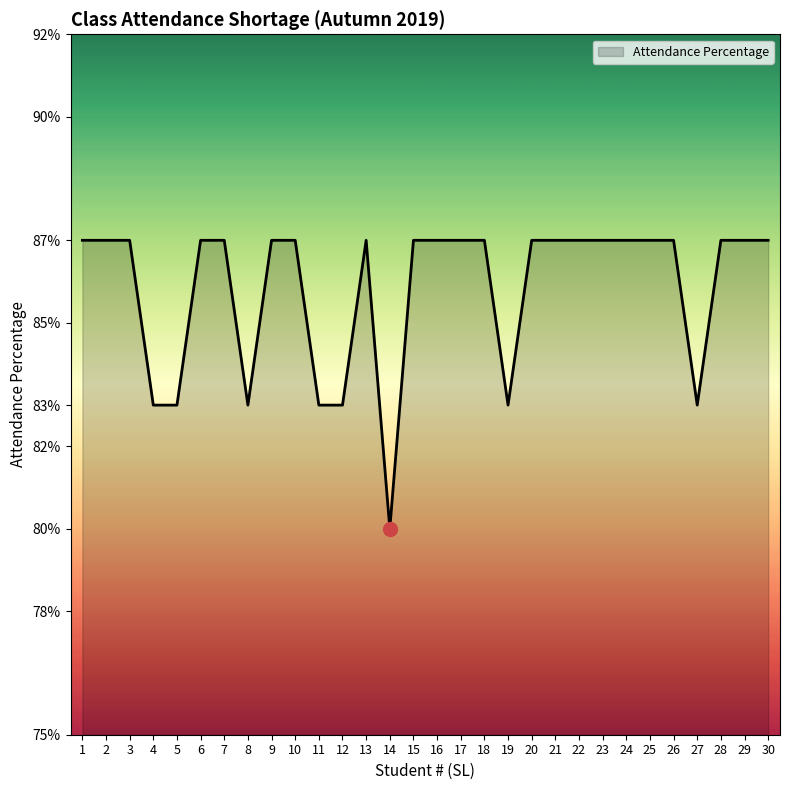

Reading right to left, transcribe all the data shown in this chart.

0.9	0.9	0.9	0.8	0.9	0.9	0.9	0.9	0.9	0.9	0.9	0.8	0.9	0.9	0.9	0.9	0.8	0.9	0.8	0.8	0.9	0.9	0.8	0.9	0.9	0.8	0.8	0.9	0.9	0.9